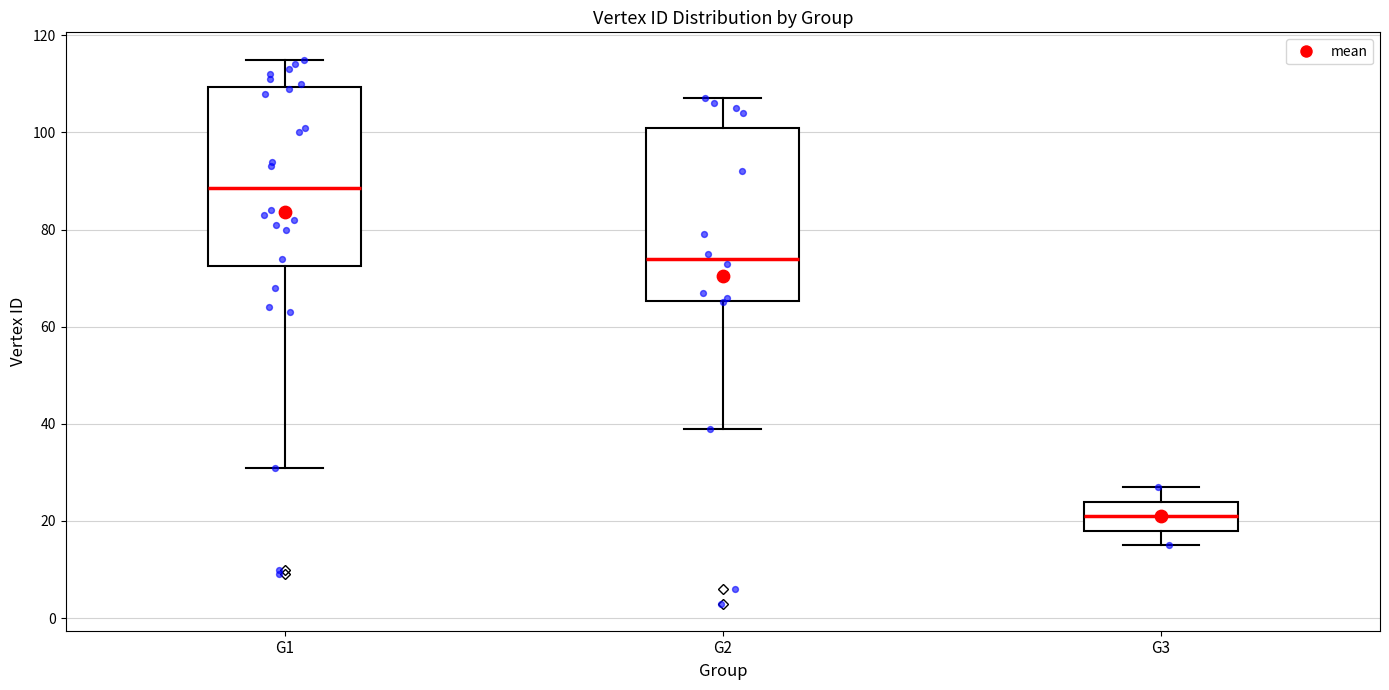

Reading left to right, read every box against the y-axis: the position of its median line, the range the box covers, and the ends of its whiskers. The values are not printed on the chart, so give them approximately, as read against the axis.

G1: median 88, box 72 to 110, whiskers 32 to 116
G2: median 74, box 66 to 102, whiskers 40 to 108
G3: median 22, box 18 to 24, whiskers 16 to 28